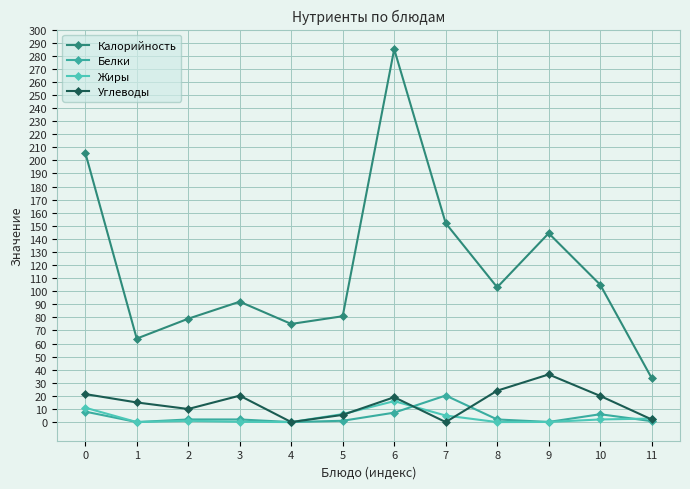

The value of Белки at 7 is 33.4. True or false?

False